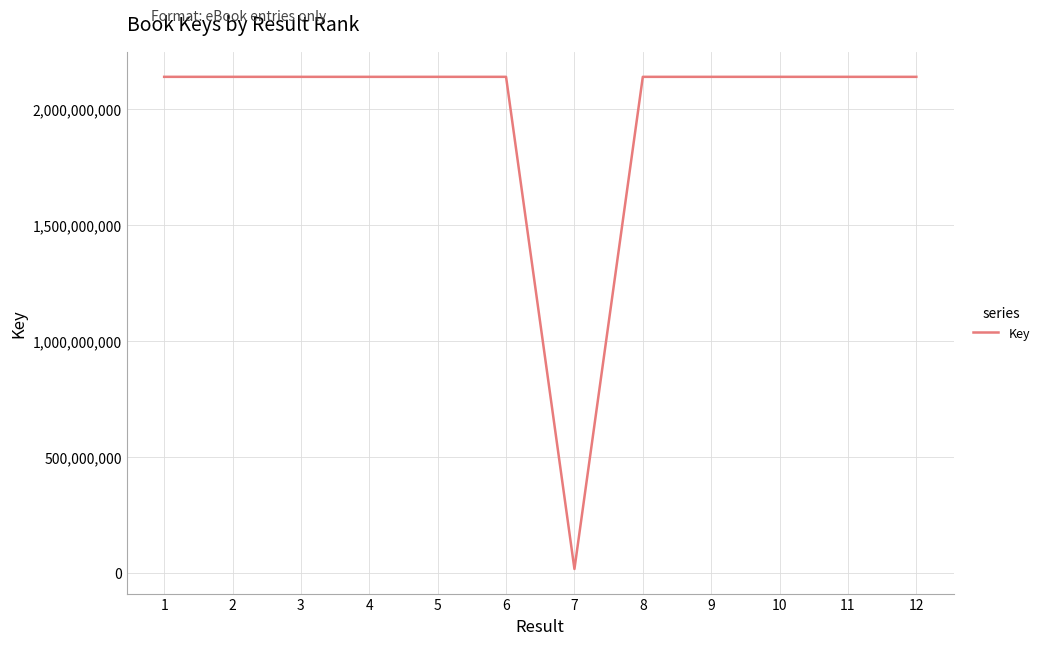

Approximately how many times larger is the value at 12 compared to 5?

1.0